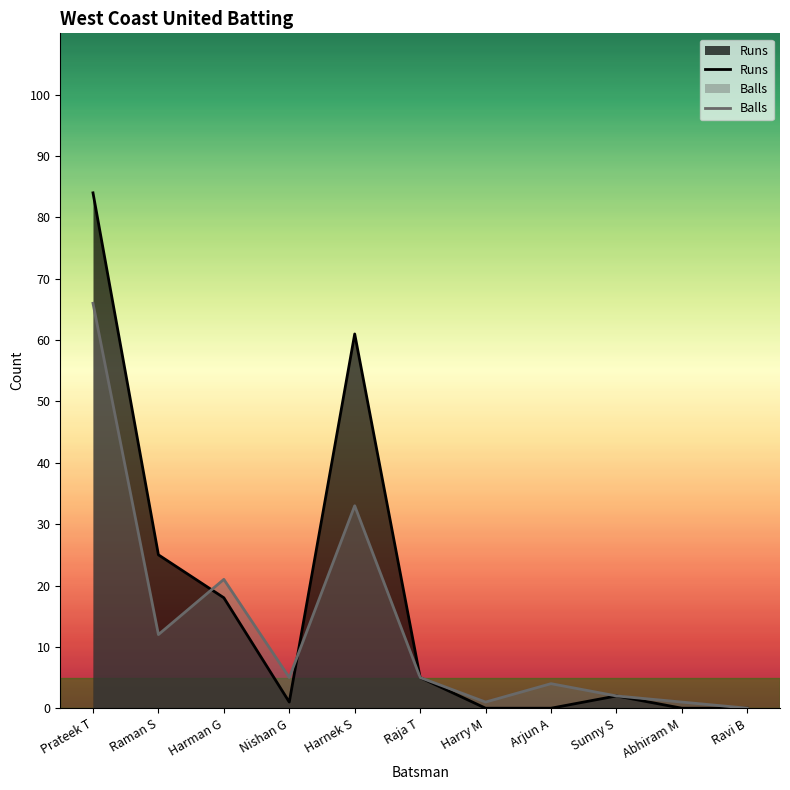

At how many categories does at least one series exceed 0?

10